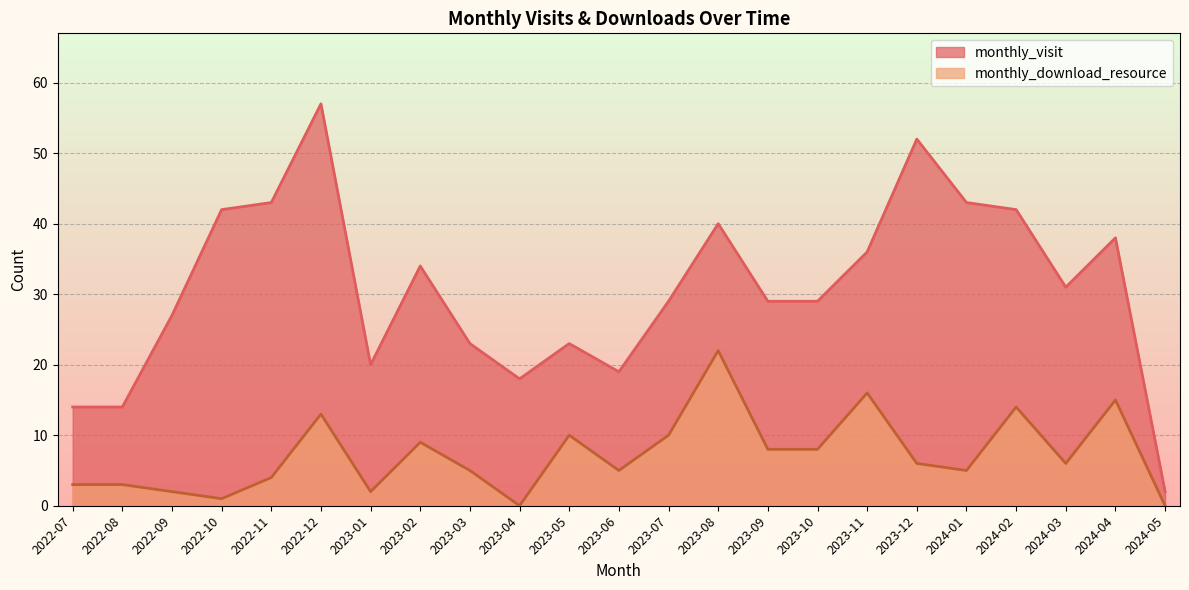

True or false: monthly_visit and monthly_download_resource cross at least once.

False